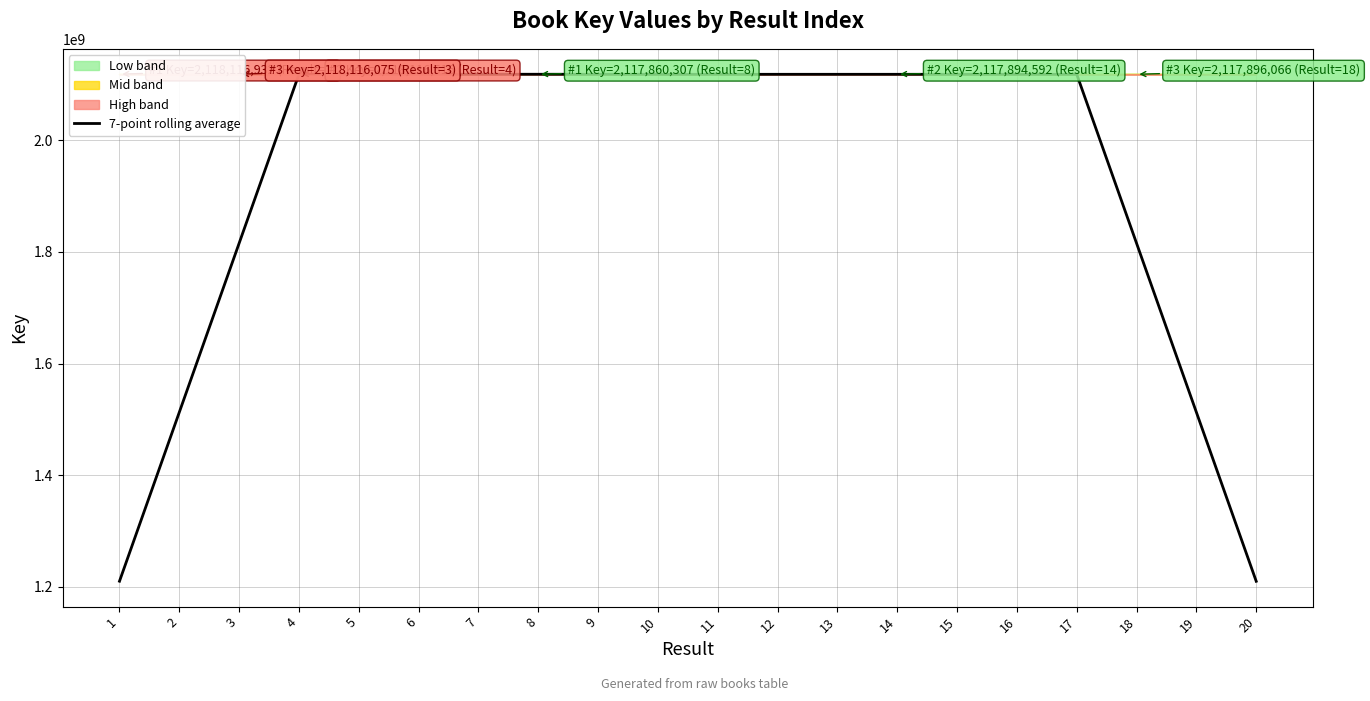

What value does the data have at 1?

1210352190.9